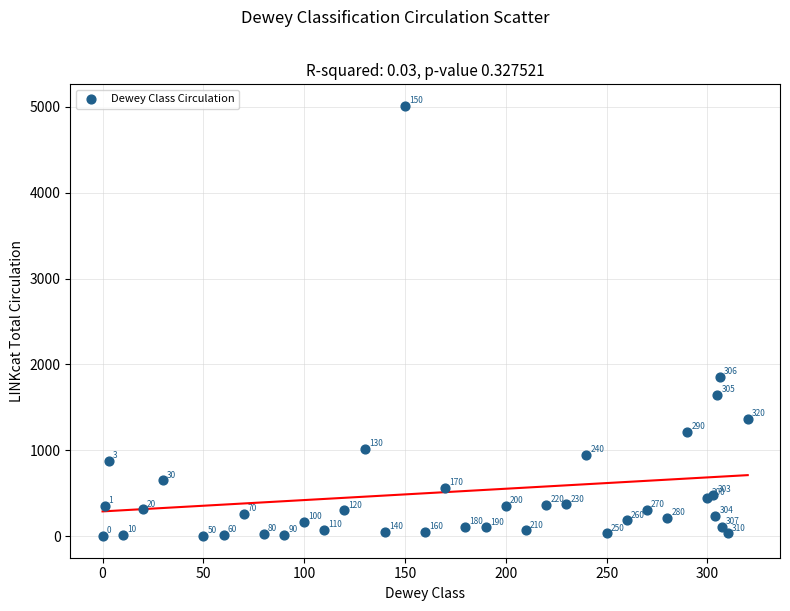

What Y value in the scatter plot is closest to 2505?

1855